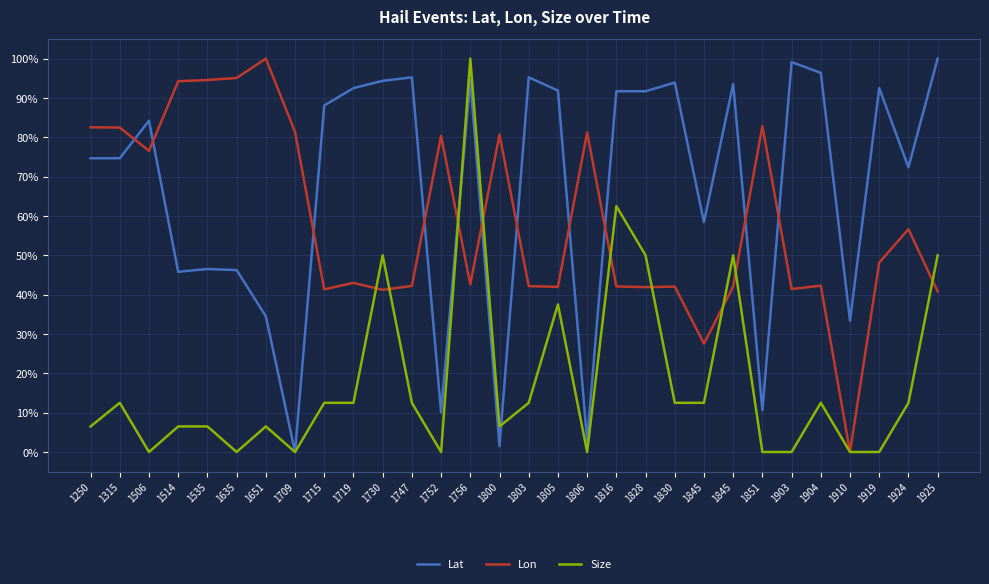

At which category does Lon reach its first local valley?

1506